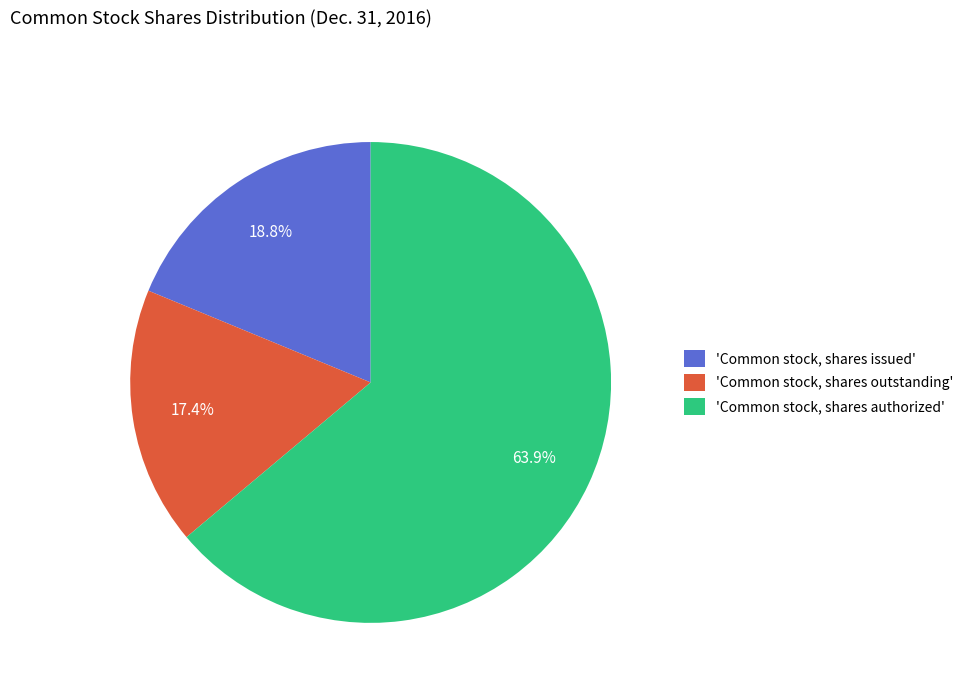

Rank the categories by value from lowest to highest.

'Common stock, shares outstanding', 'Common stock, shares issued', 'Common stock, shares authorized'